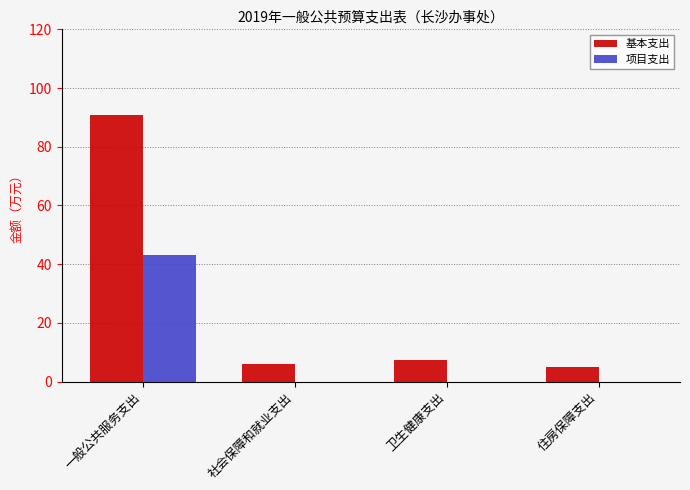

How many categories are shown in the chart?

4